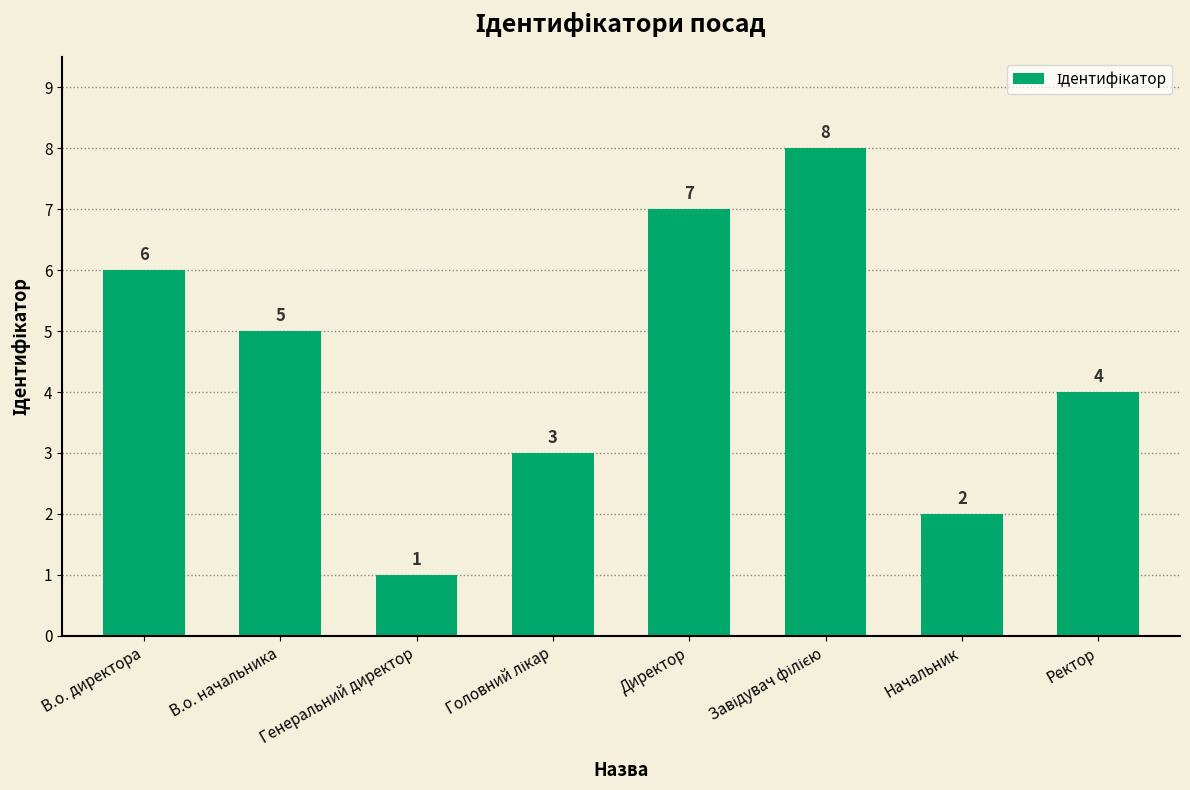

What is the approximate value at Начальник?

2